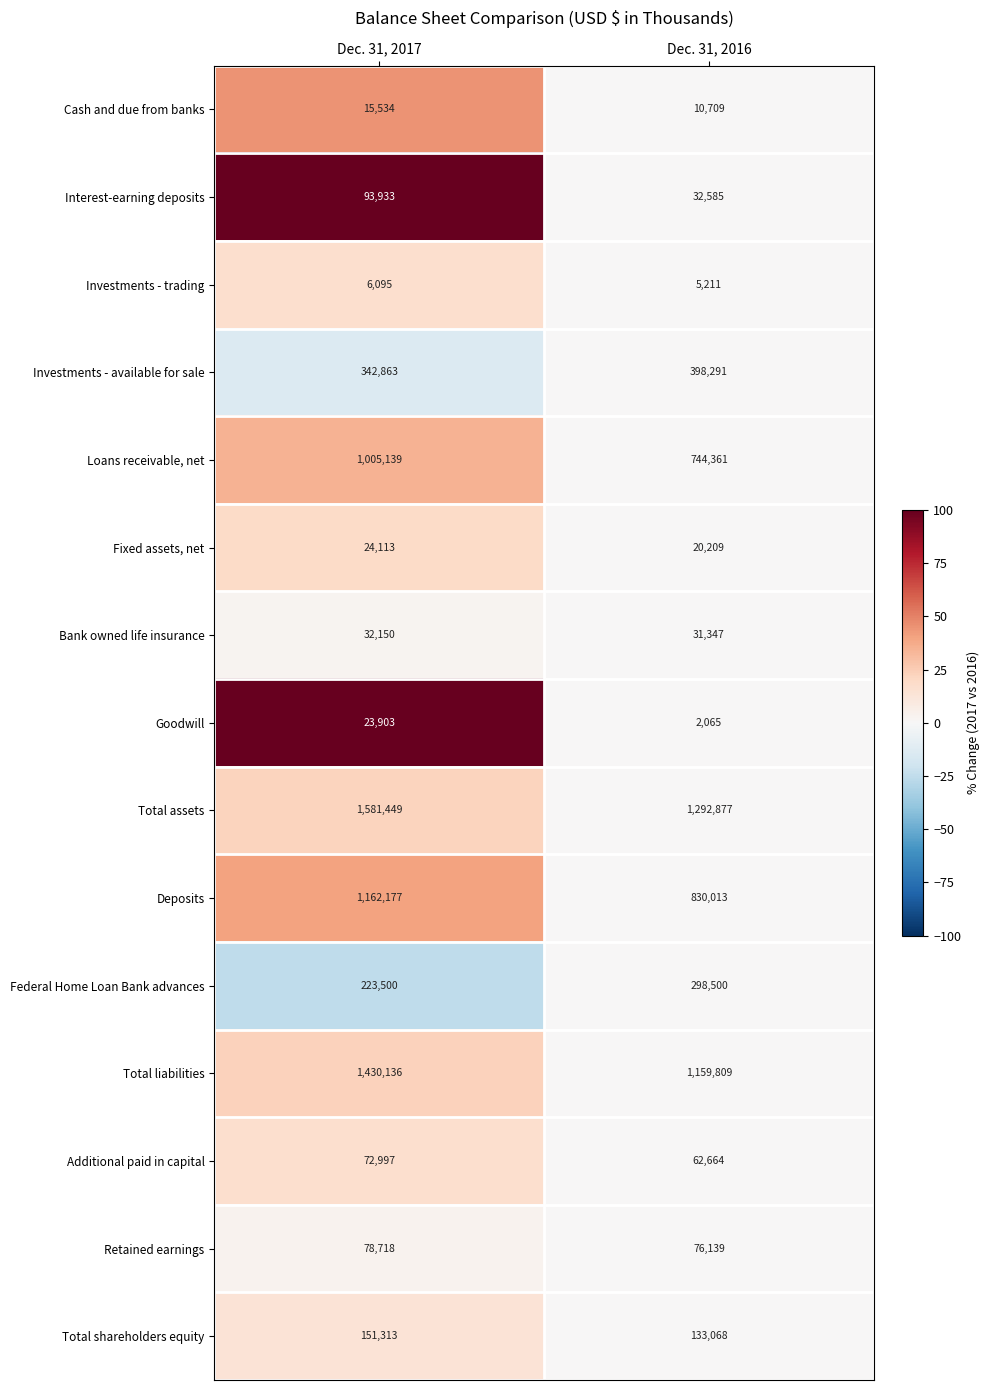

Reading left to right, extract all data points from this chart.

Cash and due from banks: Dec. 31, 2017=15534	Dec. 31, 2016=10709
Interest-earning deposits: Dec. 31, 2017=93933	Dec. 31, 2016=32585
Investments - trading: Dec. 31, 2017=6095	Dec. 31, 2016=5211
Investments - available for sale: Dec. 31, 2017=342863	Dec. 31, 2016=398291
Loans receivable, net: Dec. 31, 2017=1005139	Dec. 31, 2016=744361
Fixed assets, net: Dec. 31, 2017=24113	Dec. 31, 2016=20209
Bank owned life insurance: Dec. 31, 2017=32150	Dec. 31, 2016=31347
Goodwill: Dec. 31, 2017=23903	Dec. 31, 2016=2065
Total assets: Dec. 31, 2017=1581449	Dec. 31, 2016=1292877
Deposits: Dec. 31, 2017=1162177	Dec. 31, 2016=830013
Federal Home Loan Bank advances: Dec. 31, 2017=223500	Dec. 31, 2016=298500
Total liabilities: Dec. 31, 2017=1430136	Dec. 31, 2016=1159809
Additional paid in capital: Dec. 31, 2017=72997	Dec. 31, 2016=62664
Retained earnings: Dec. 31, 2017=78718	Dec. 31, 2016=76139
Total shareholders equity: Dec. 31, 2017=151313	Dec. 31, 2016=133068